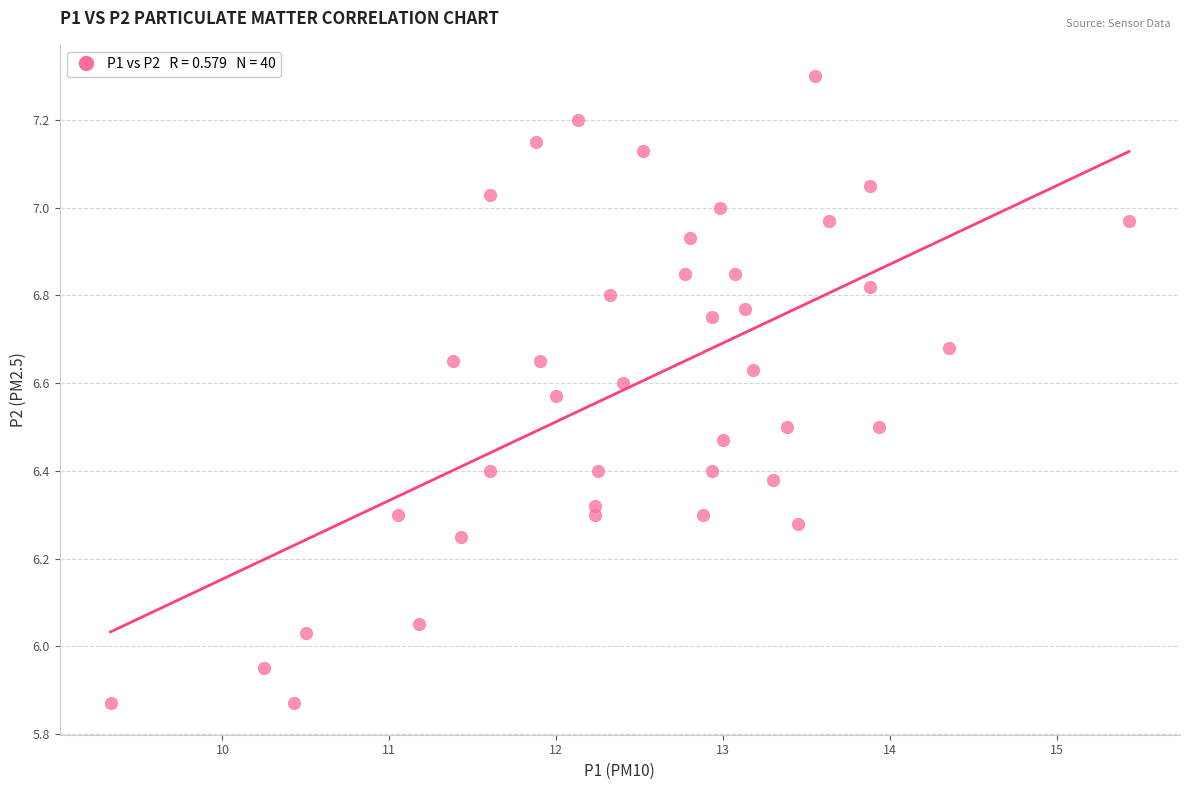

What is the range of X values (max minus min)?

6.1